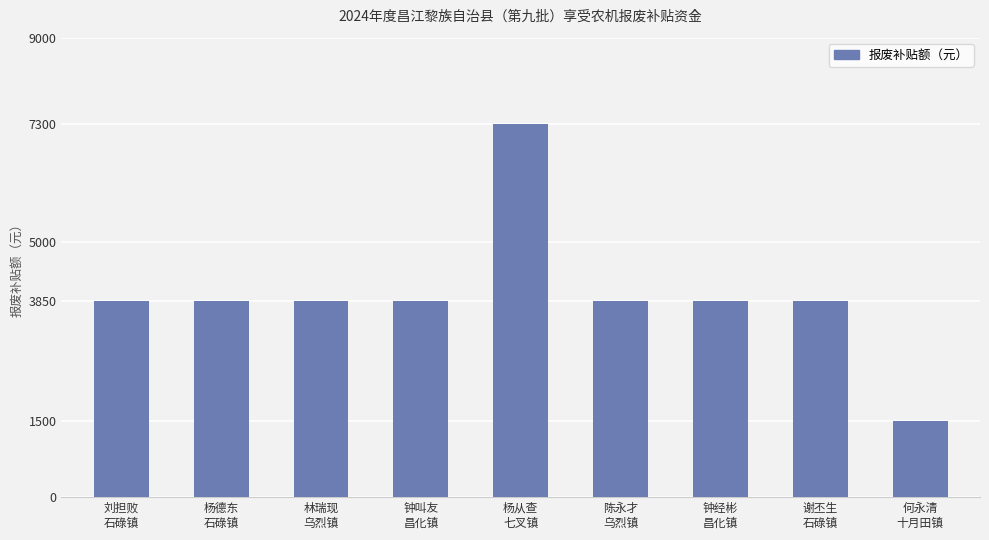

What is the value of the 5th bar from the left?

7300